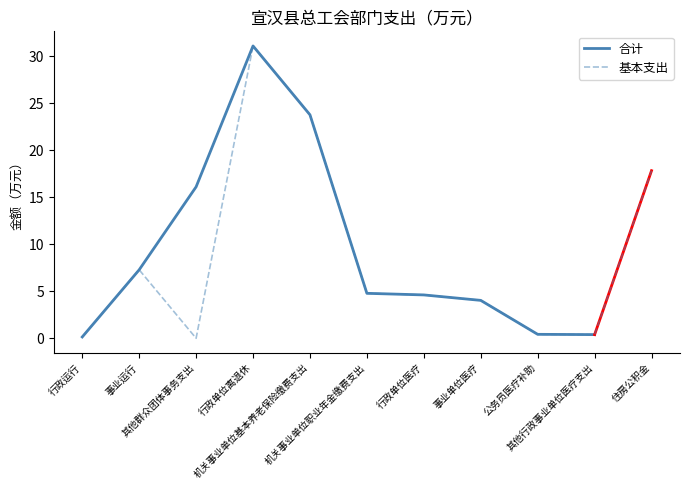

What is the greatest value displayed?

31.1